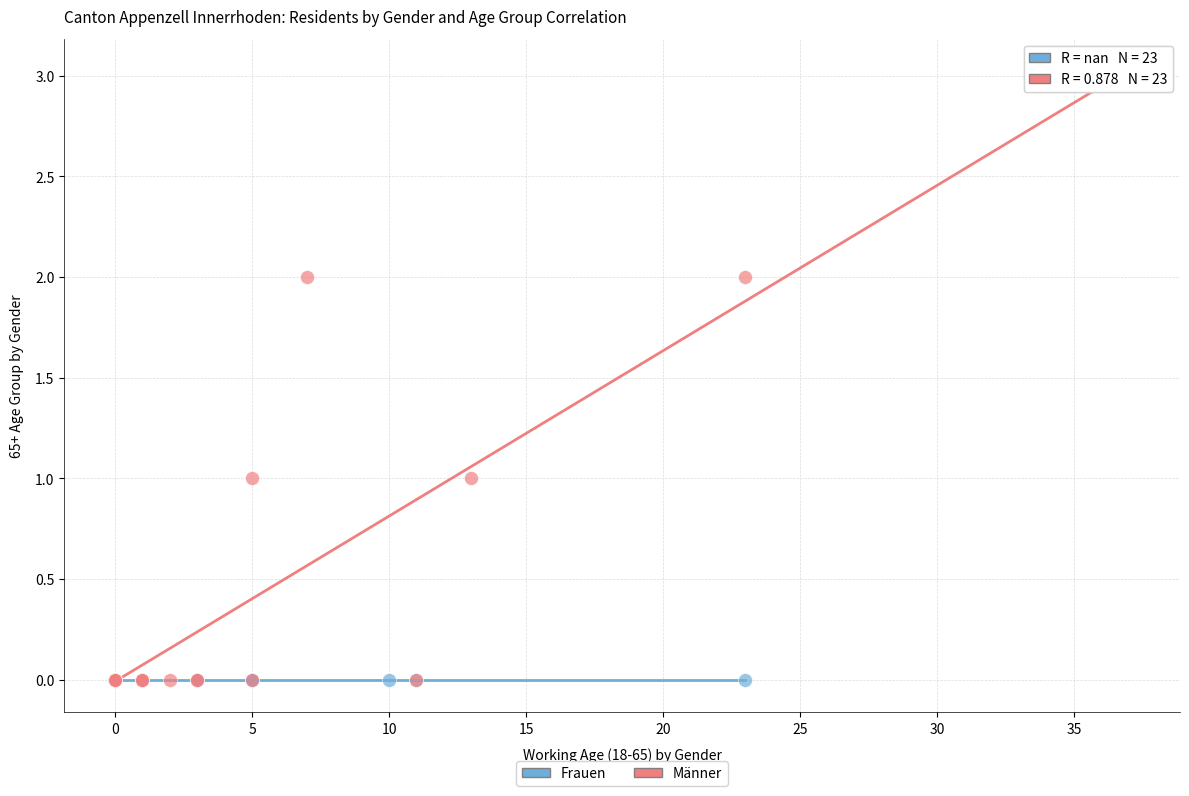

Which series reaches the maximum Y coordinate?

Männer